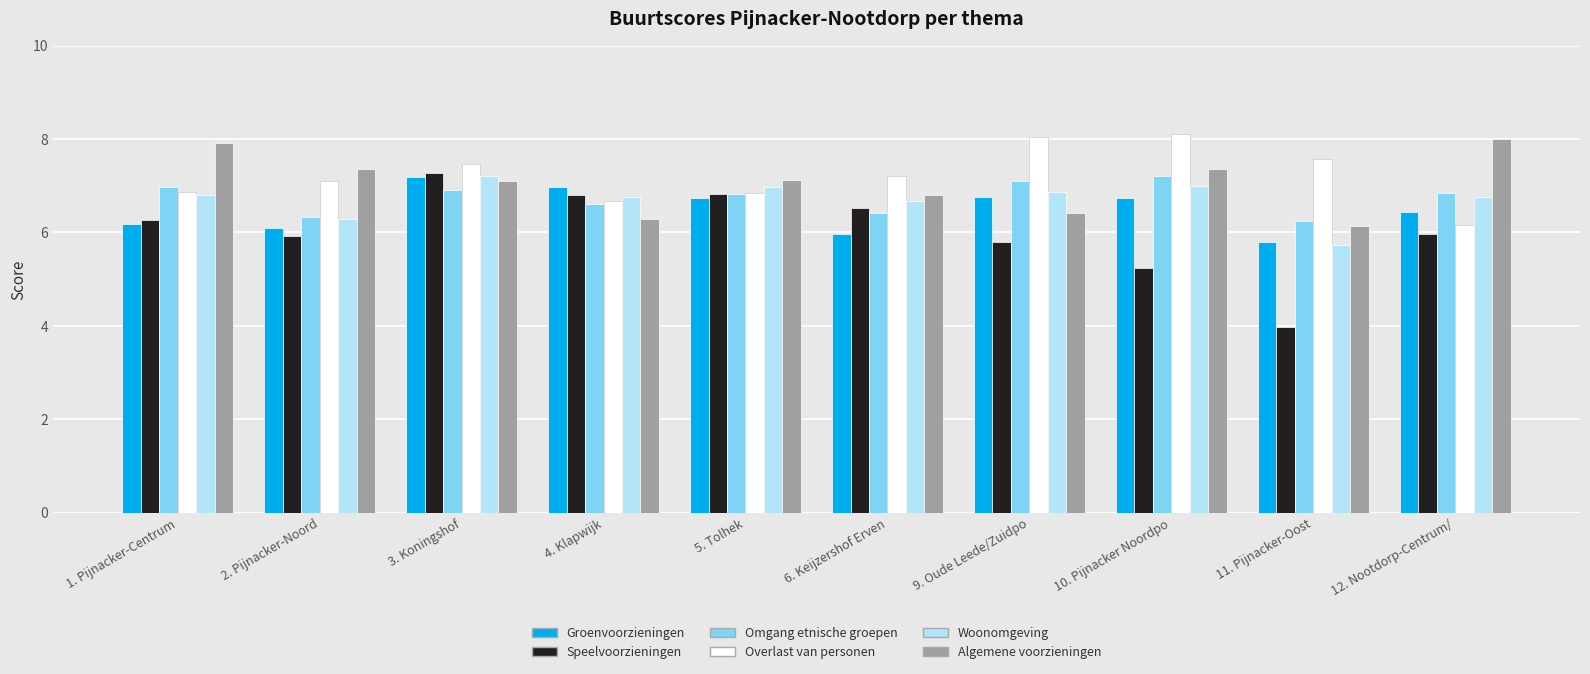

The value of Algemene voorzieningen at 9. Oude Leede/Zuidpo is 2.0. True or false?

False